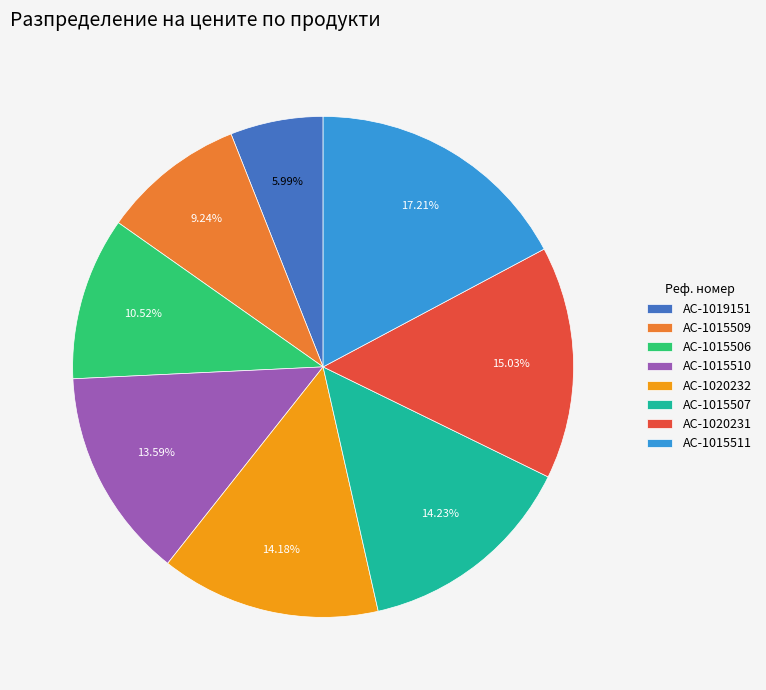

Combined, do AC-1015510 and AC-1015506 account for over 50%?

No